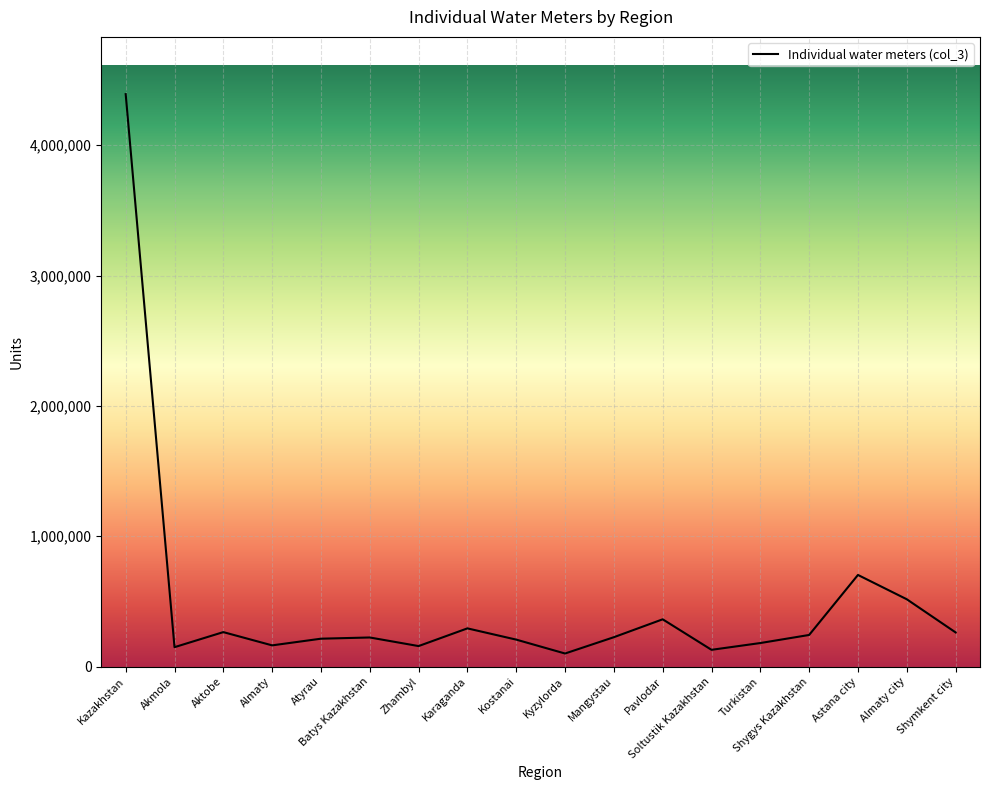

What is the greatest value displayed?

4392220